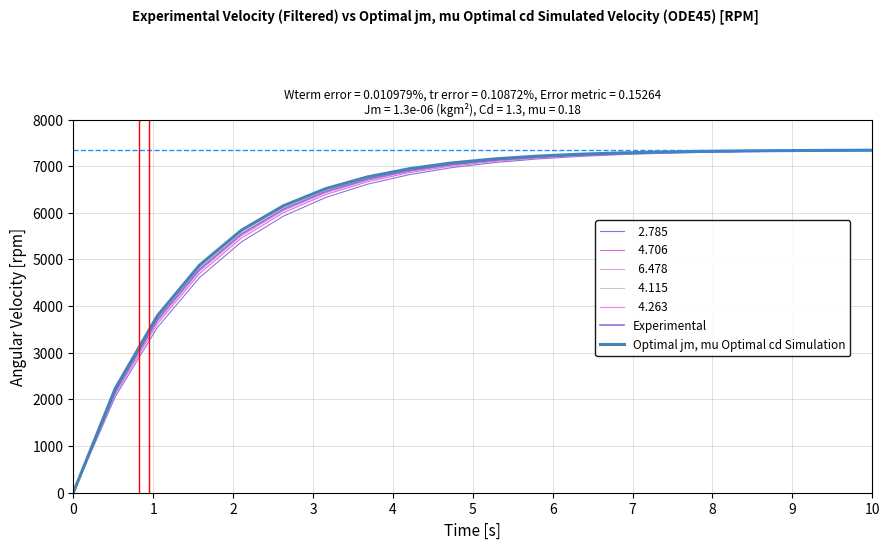

Does the chart display data point markers on the line(s)?

No